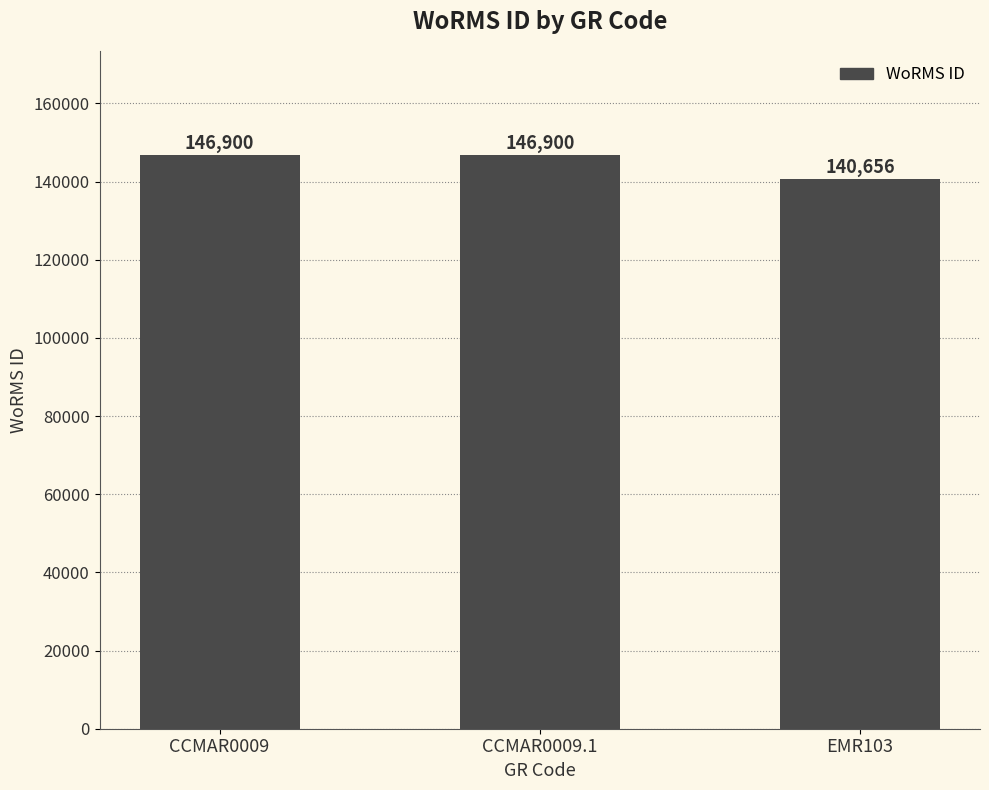

What is the approximate value at CCMAR0009, to the nearest 50?

146900